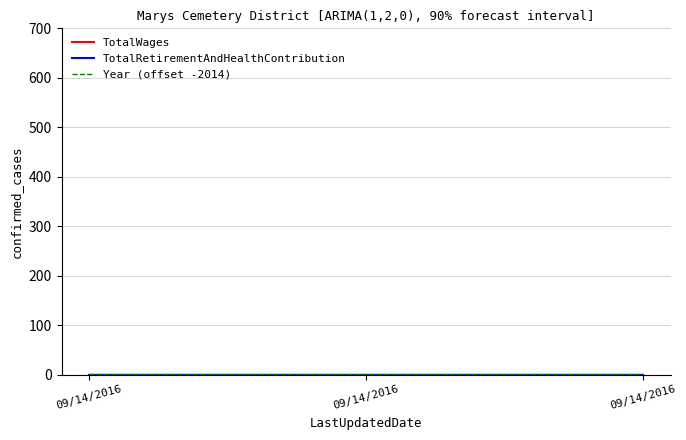

What is the greatest value displayed?

1